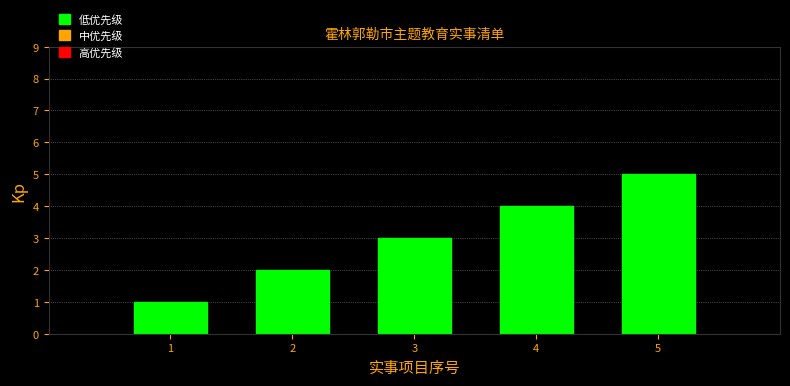

What is the difference between the maximum and second lowest values?

3